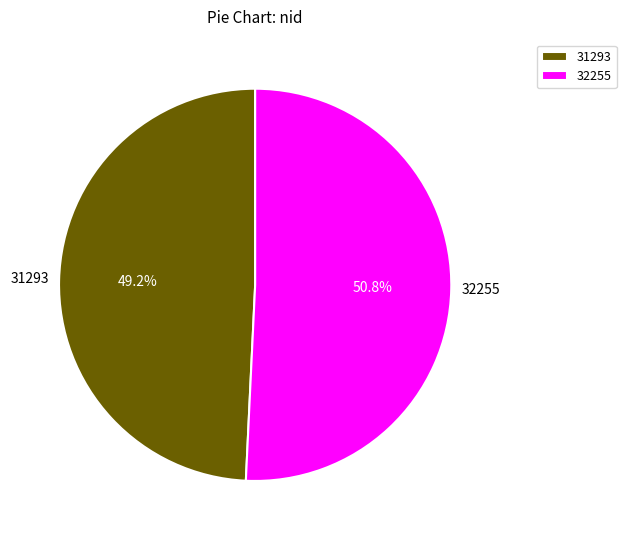

What portion of the pie excludes 31293?

50.8%